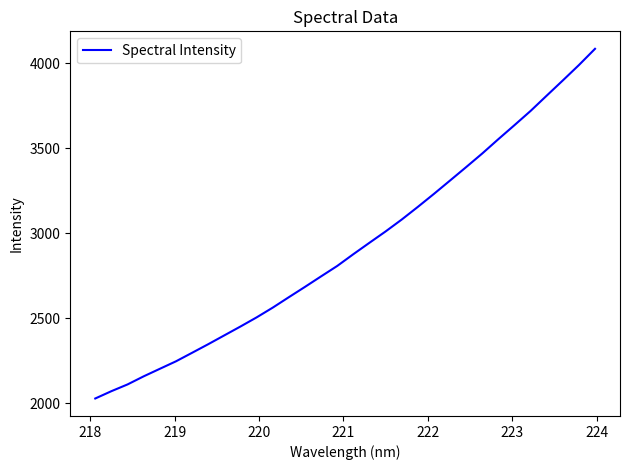

What is the minimum value shown in the chart?

2029.2